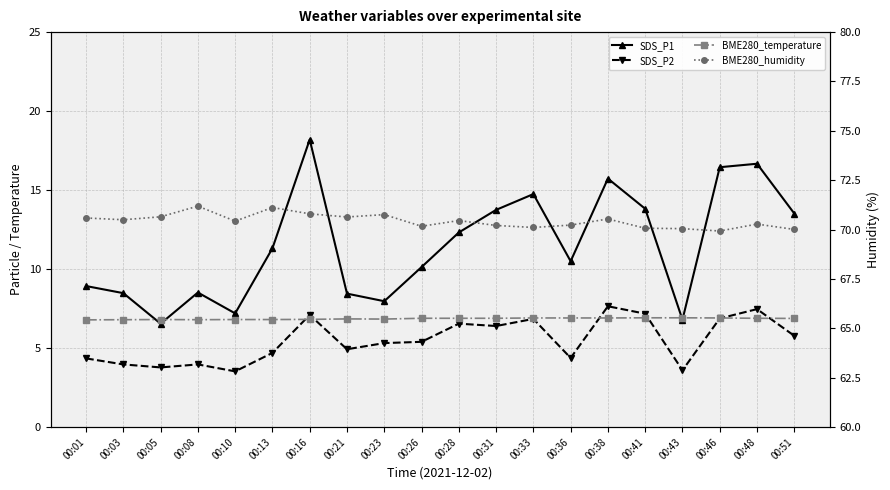

At which label does SDS_P1 first exceed 11?

00:13